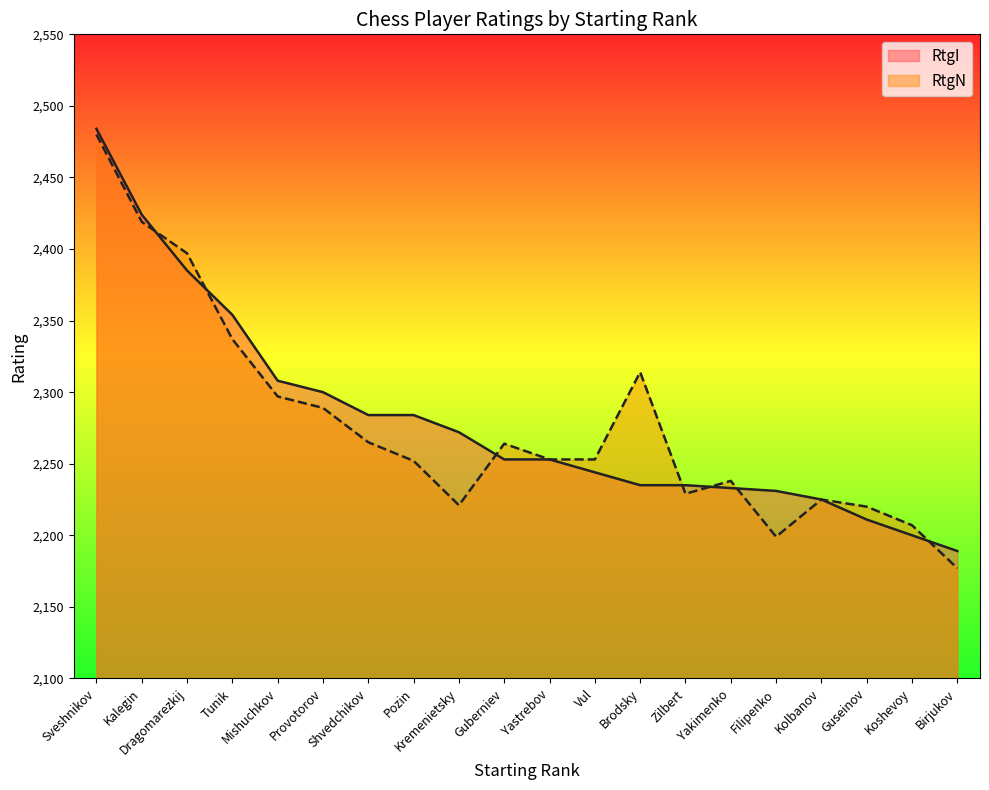

What is the label of the 13th point from the left?

Brodsky